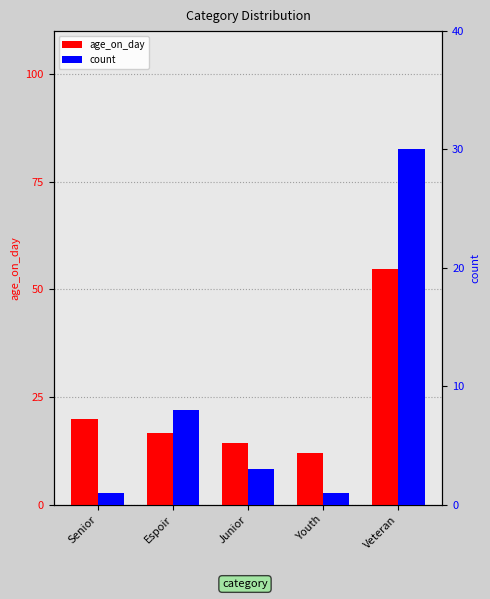

What is the average value of the age_on_day series?

23.6